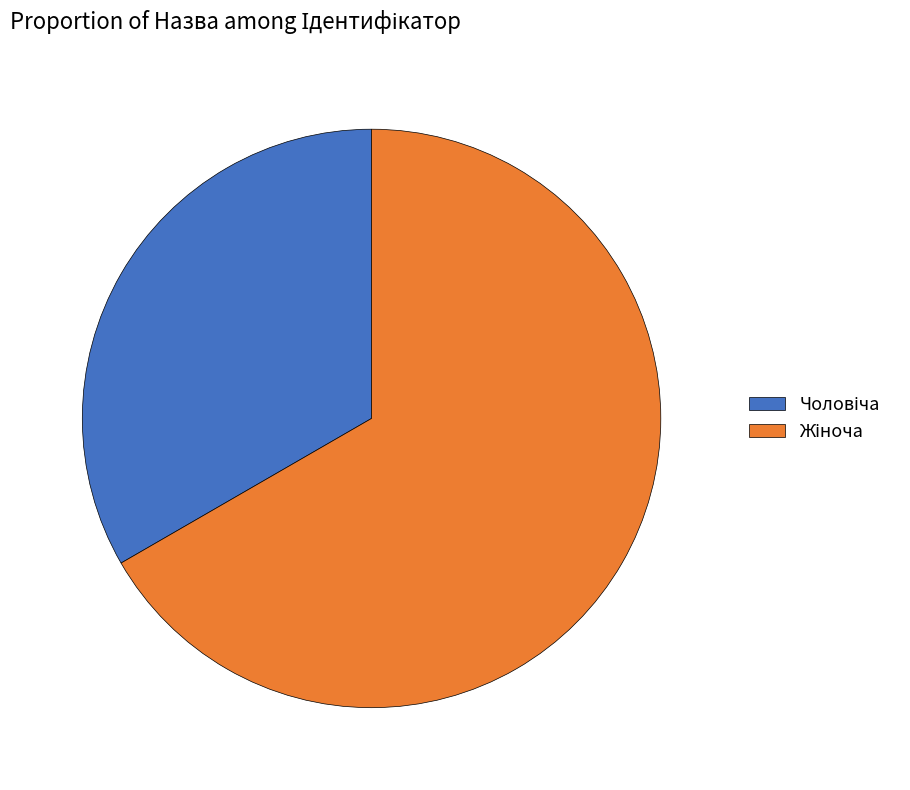

Does any single category account for the majority?

Yes